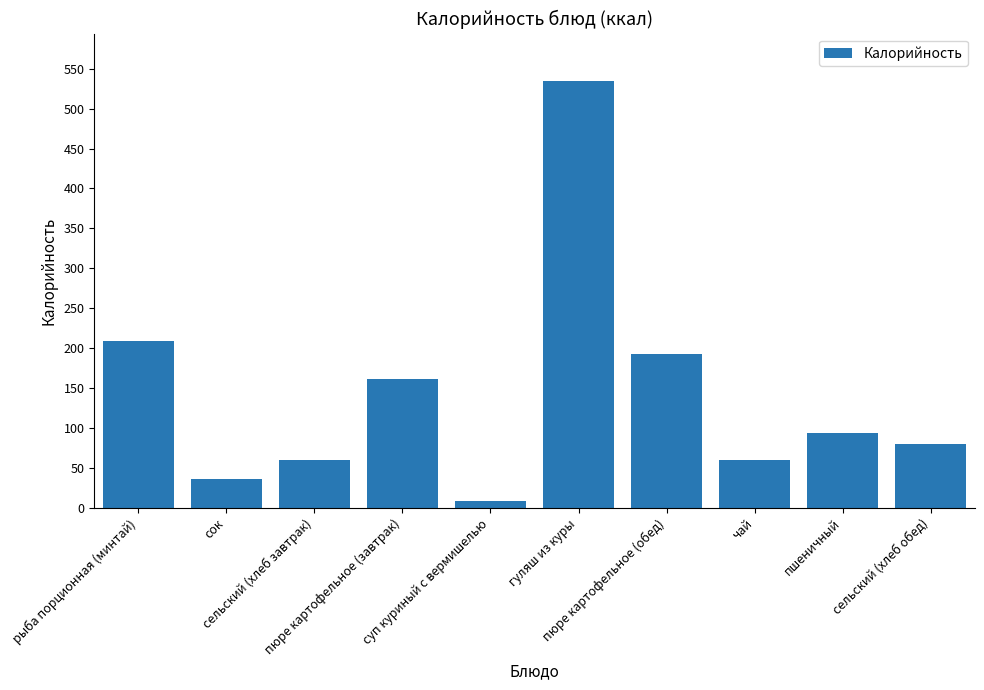

Reading left to right, what are all the values shown in this chart?

209	36	60	161	8	534	193	60	94	80